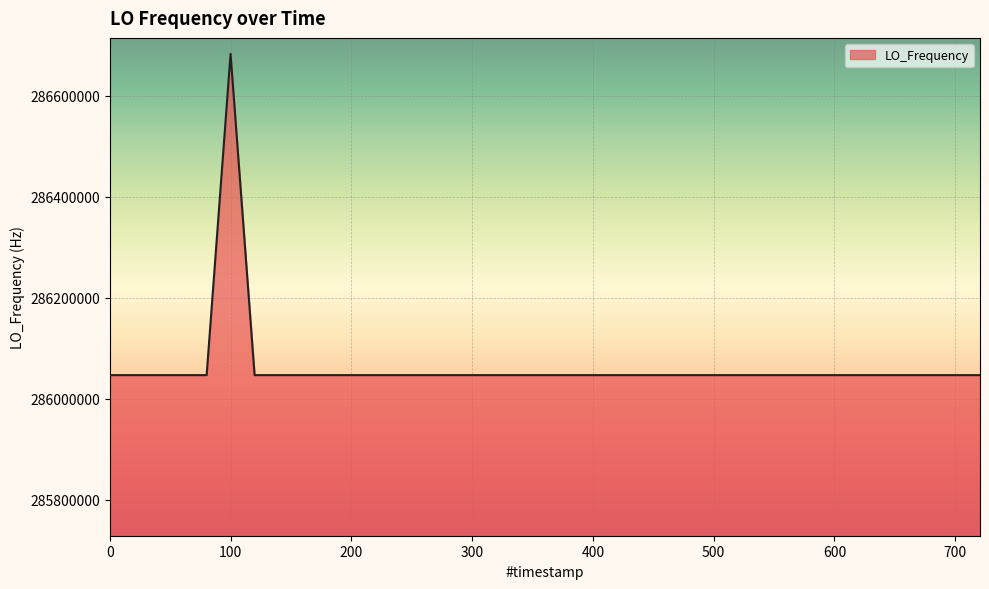

What is the minimum value shown in the chart?

286046996.5